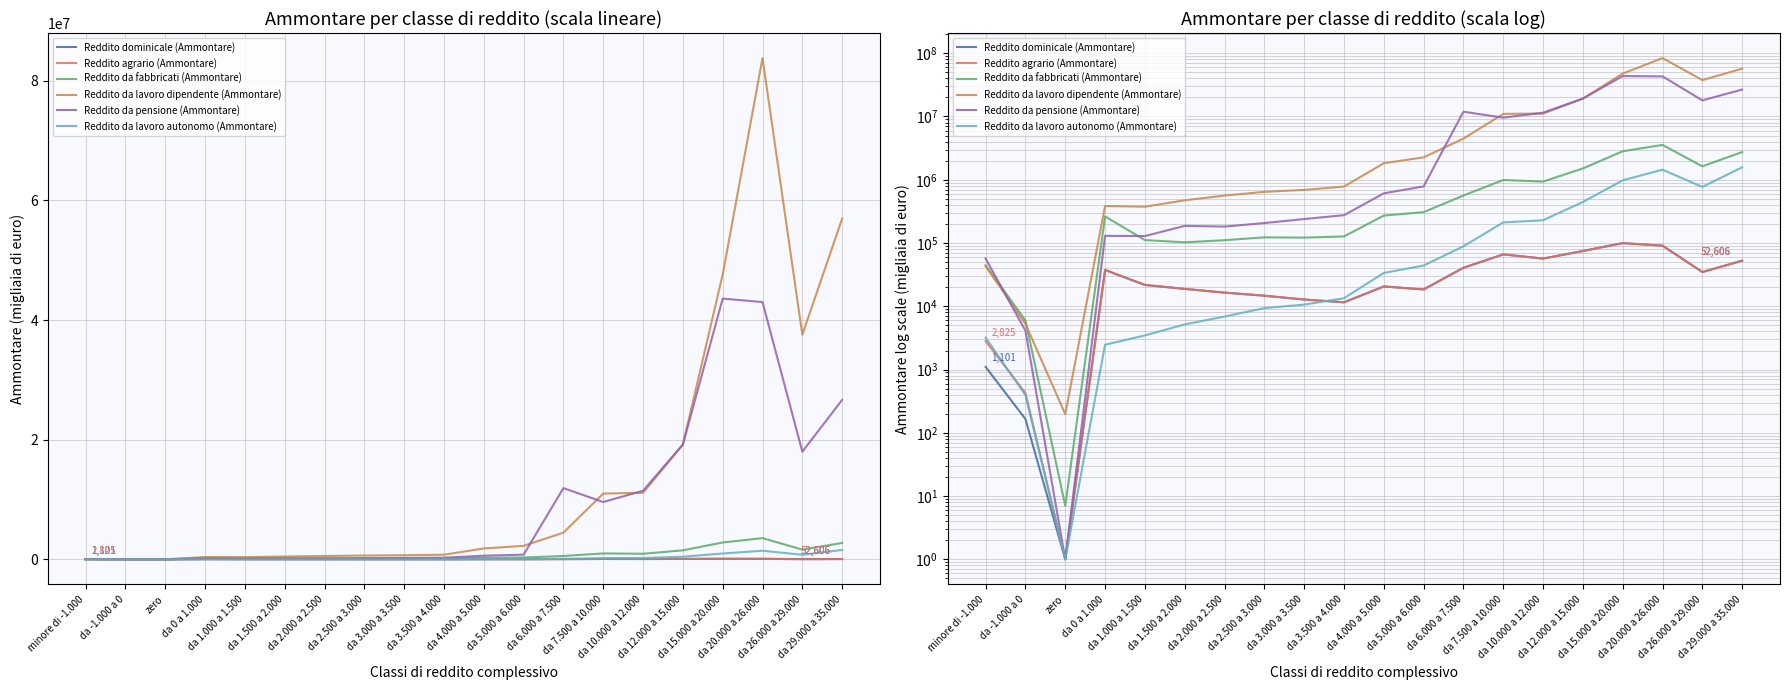

Rank the series by their maximum value, from lowest to highest.

Reddito dominicale (Ammontare), Reddito agrario (Ammontare), Reddito da lavoro autonomo (Ammontare), Reddito da fabbricati (Ammontare), Reddito da pensione (Ammontare), Reddito da lavoro dipendente (Ammontare)